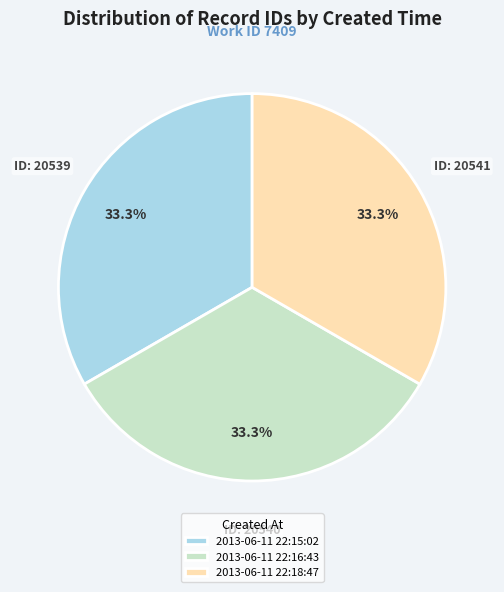

Combined, what portion of the pie is 2013-06-11 22:16:43 and 2013-06-11 22:15:02?

66.7%